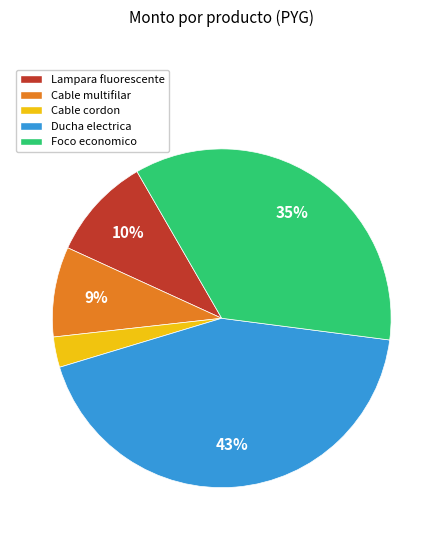

Is the sum of Cable multifilar and Ducha electrica greater than half?

Yes